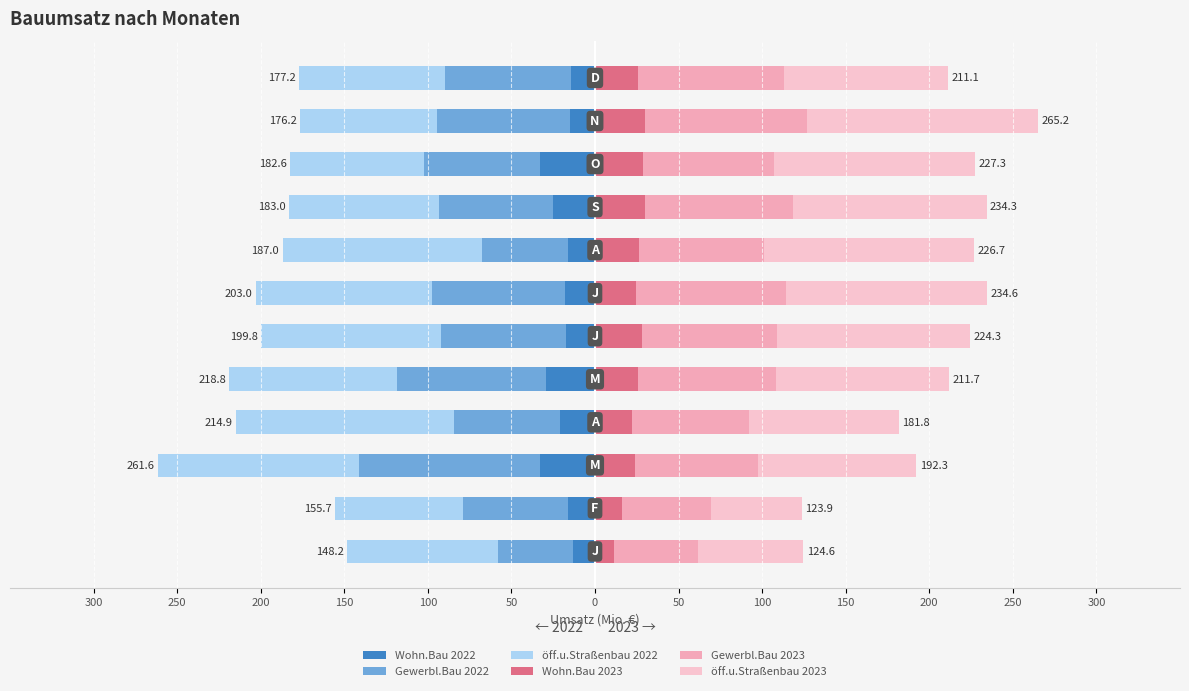

What is the total value across all series at 250?

-31.8